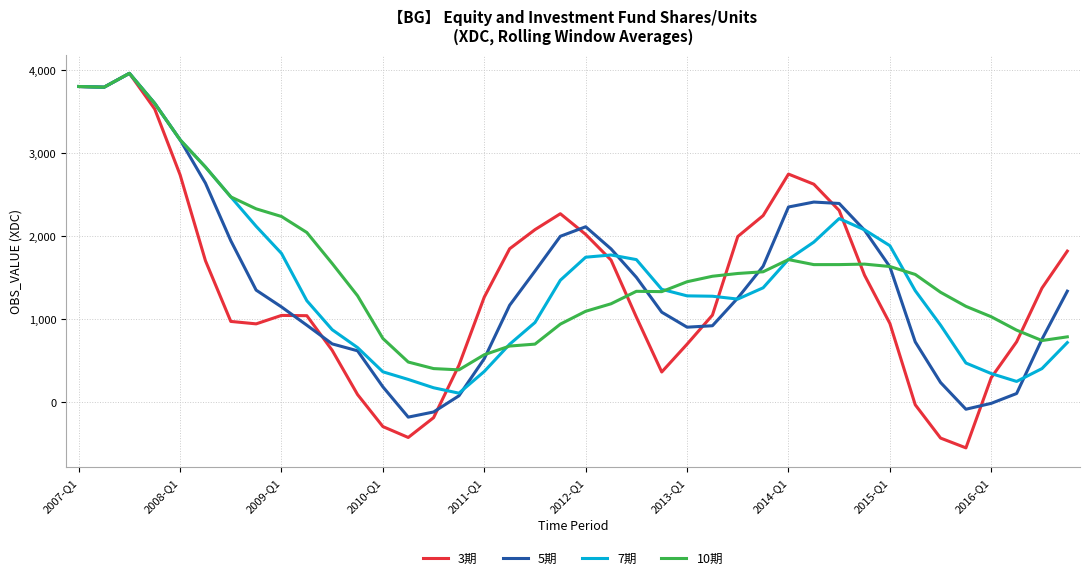

In 7期, how many points are higher than both neighbors (excluding endpoints)?

3